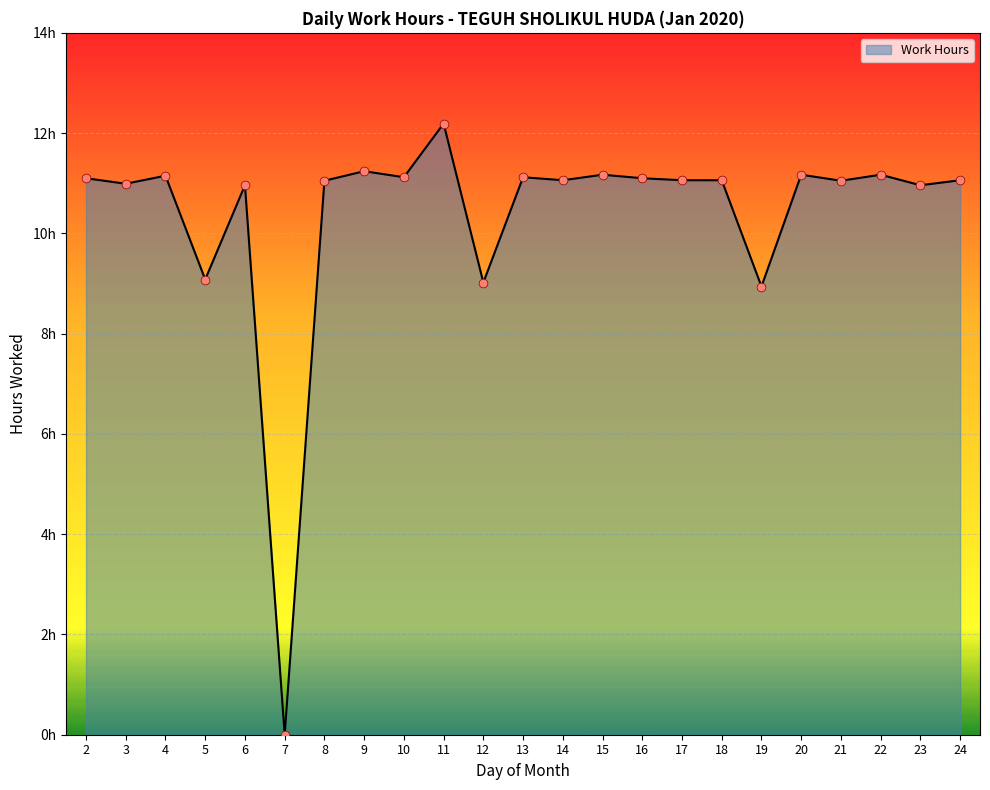

Approximately how many times larger is the value at 13 compared to 5?

1.2